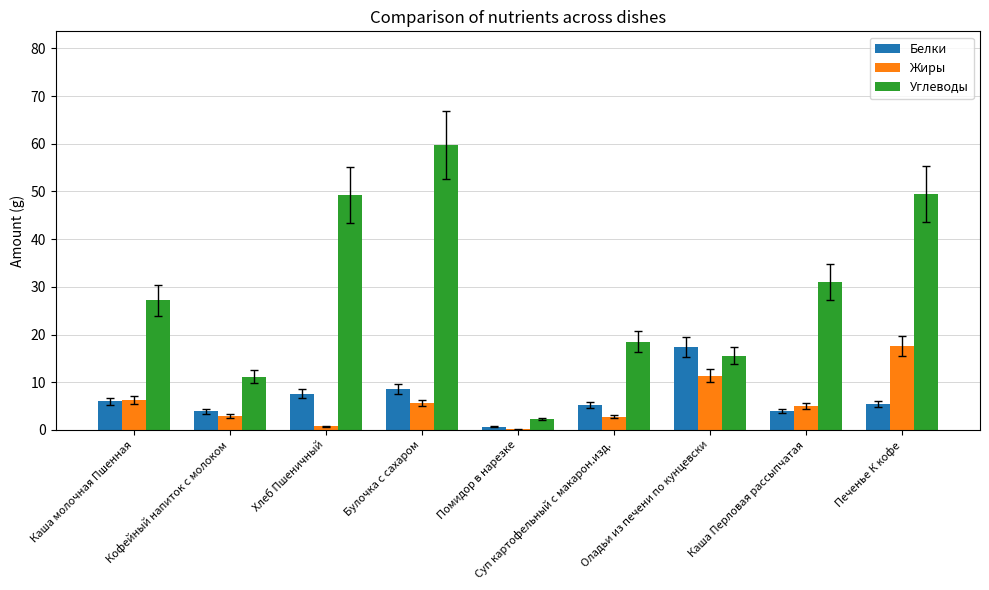

What are all the series names shown in the legend?

Белки, Жиры, Углеводы